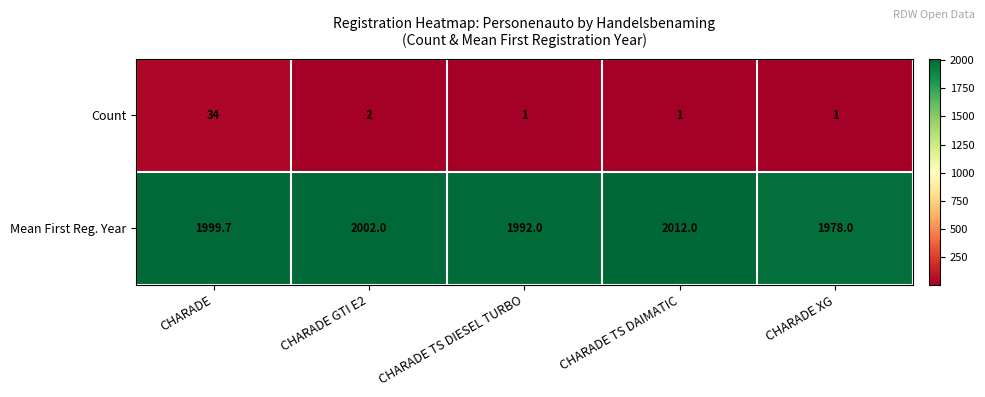

Where is Count nearest to the value 17?

CHARADE GTI E2